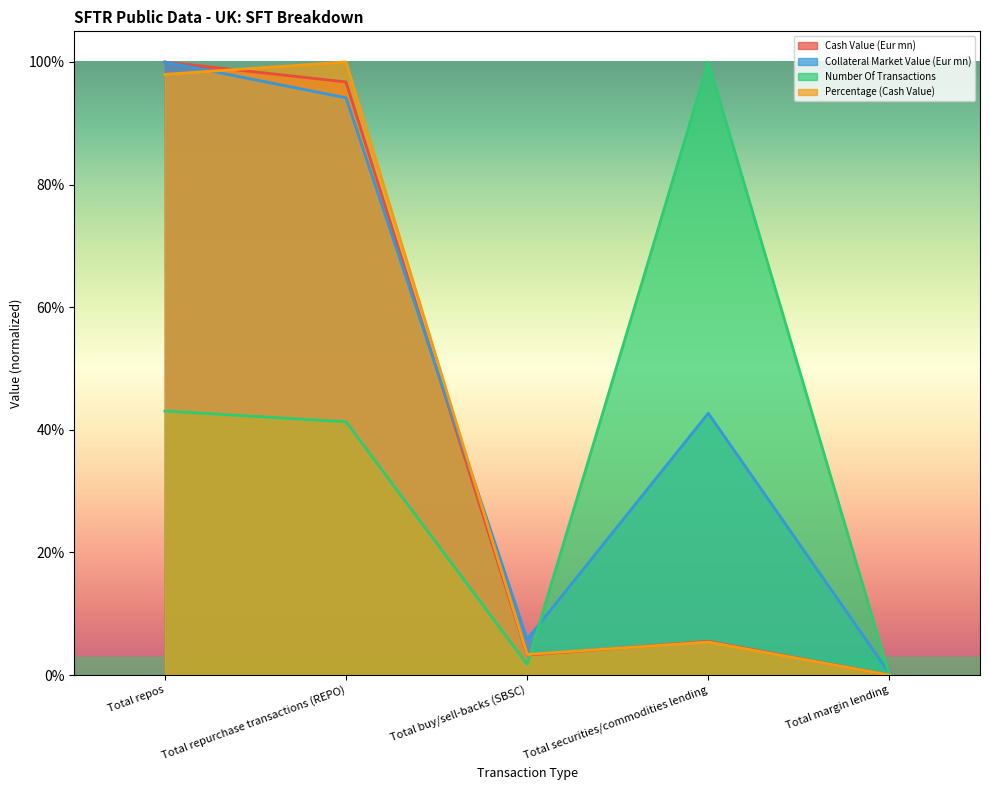

Reading right to left, list all the values displayed in this chart.

Cash Value (Eur mn): 0.0	0.1	0.0	1.0	1.0
Collateral Market Value (Eur mn): 0.0	0.4	0.1	0.9	1.0
Number Of Transactions: 0.0	1.0	0.0	0.4	0.4
Percentage (Cash Value): 0.0	0.1	0.0	1.0	1.0